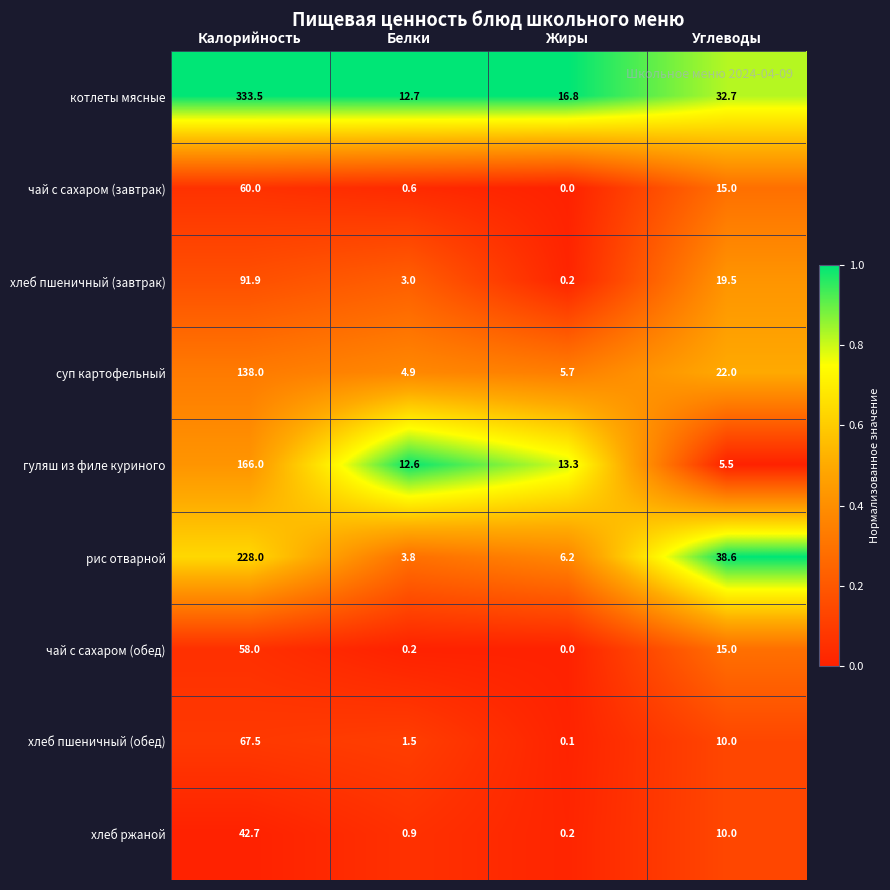

How many categories are shown in the chart?

4